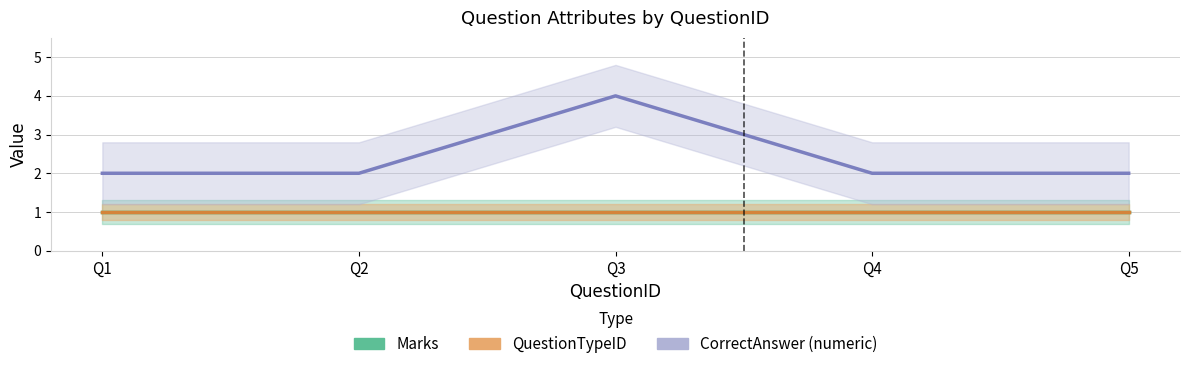

Which has a higher value, Q1 or Q5?

Q1